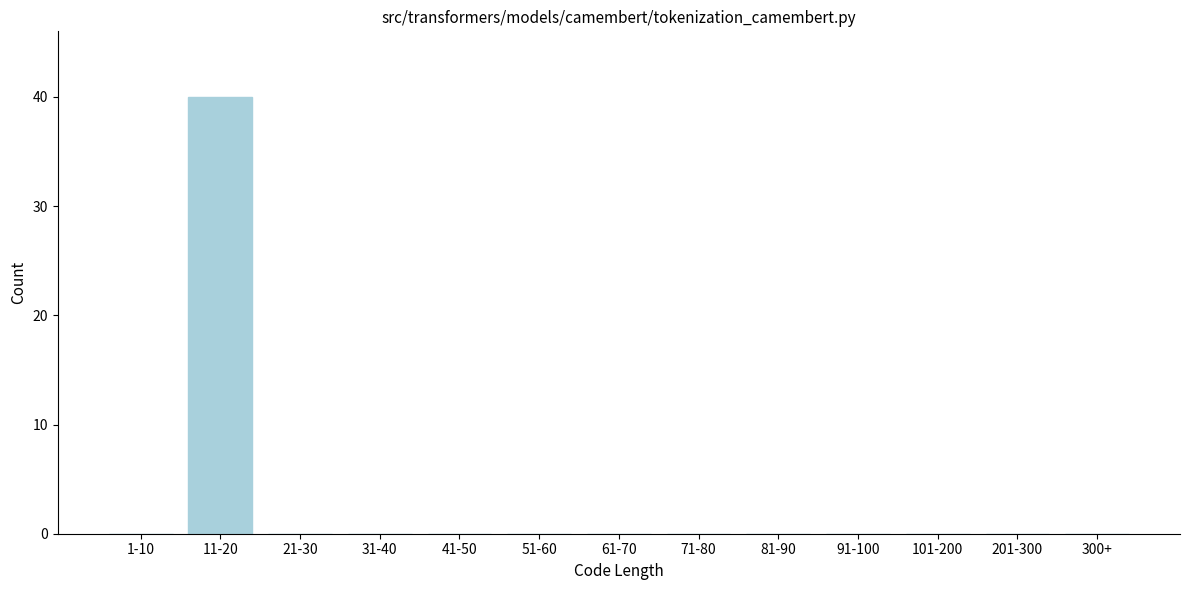

Reading left to right, transcribe all the data shown in this chart.

1-10=0	11-20=40	21-30=0	31-40=0	41-50=0	51-60=0	61-70=0	71-80=0	81-90=0	91-100=0	101-200=0	201-300=0	300+=0